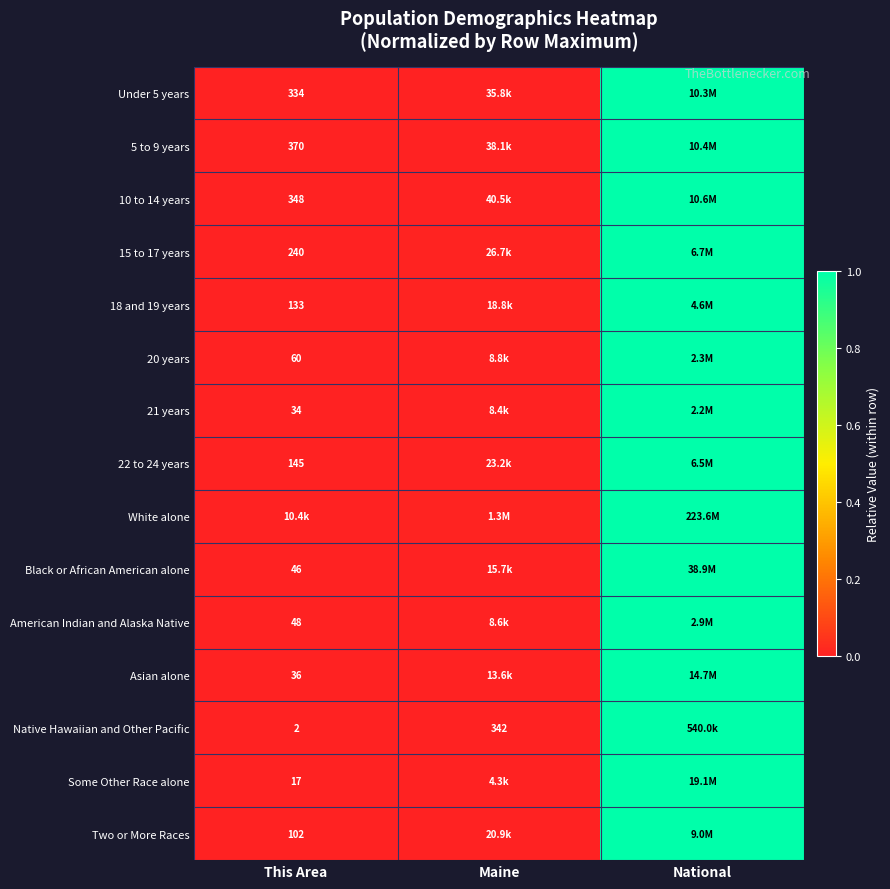

Is the value of Under 5 years at This Area greater than the value of 18 and 19 years at This Area?

Yes